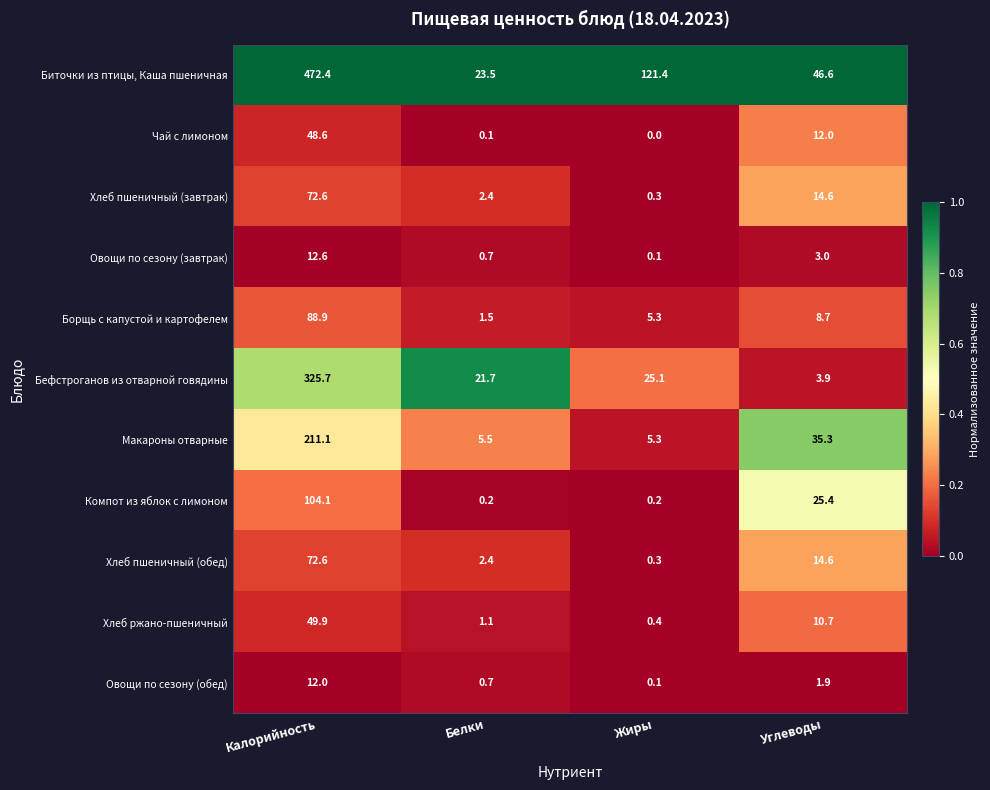

What is the sum of all Макароны отварные values?

257.2